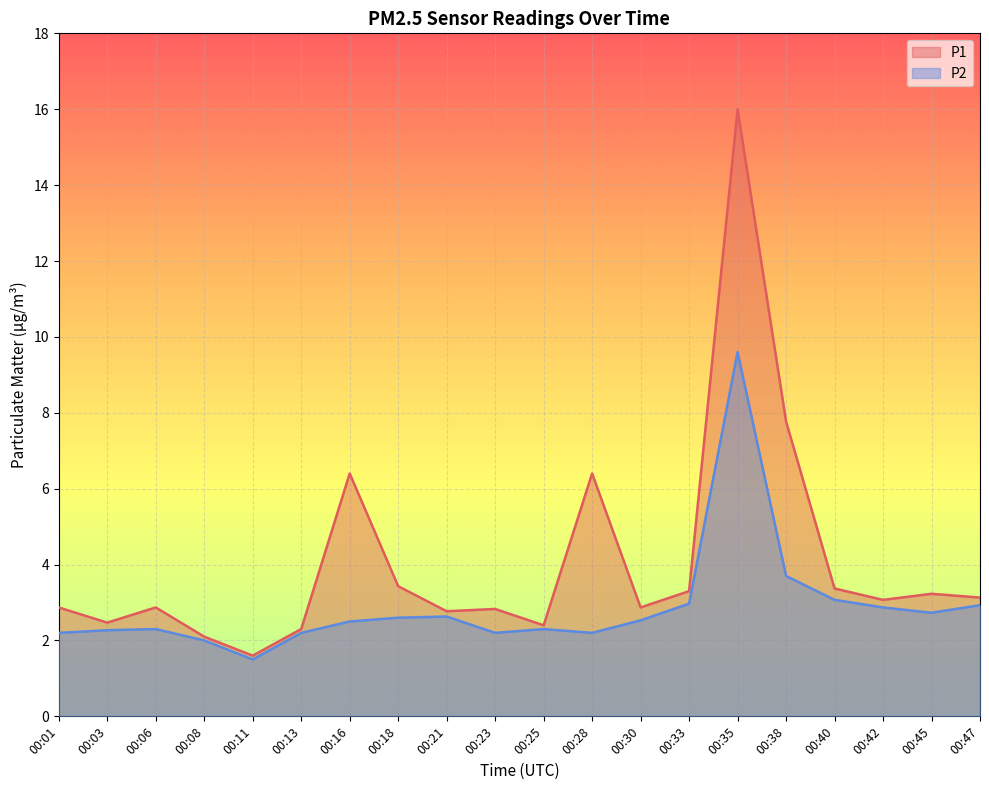

The P1 series shows 2.5 at 00:03. True or false?

True